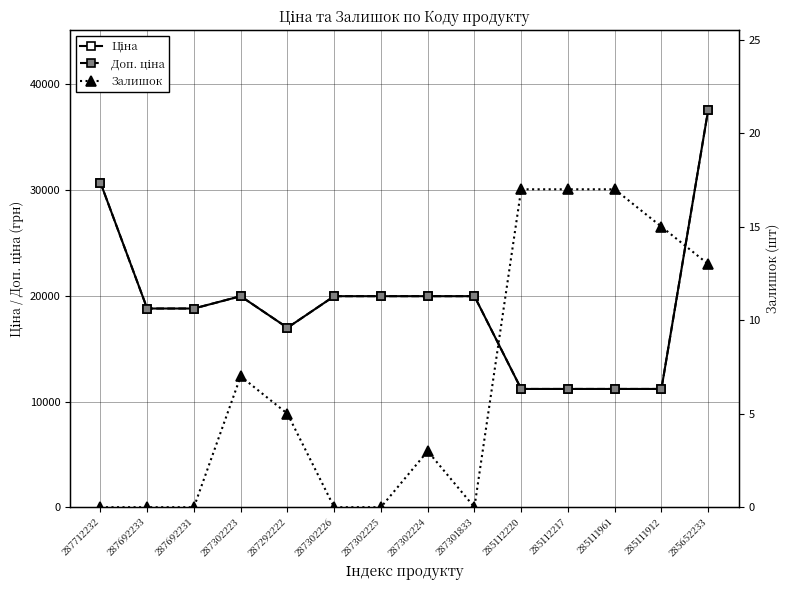

What is the total value across all series at 287712232?

61434.3